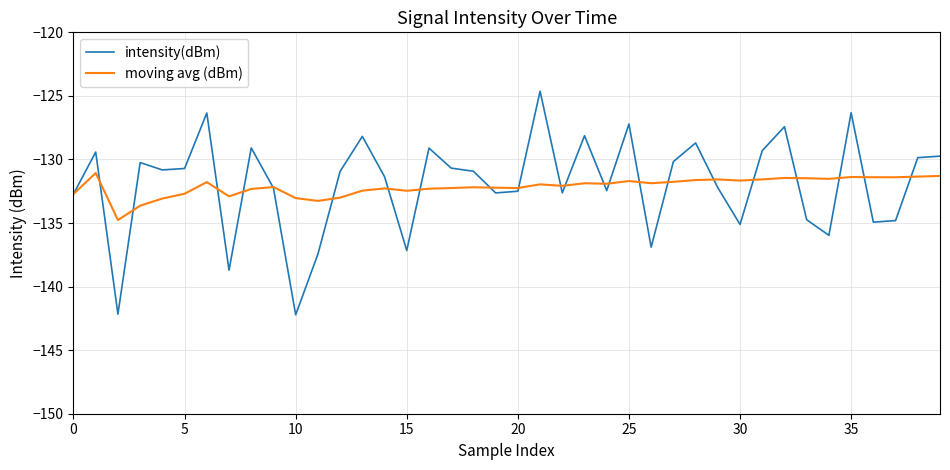

What is the highest value of the moving avg (dBm) series?

-131.1